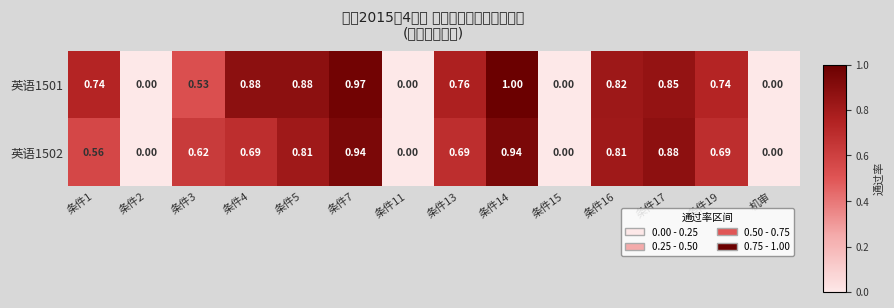

Between 条件2 and 条件3, which series saw the biggest shift?

英语1502